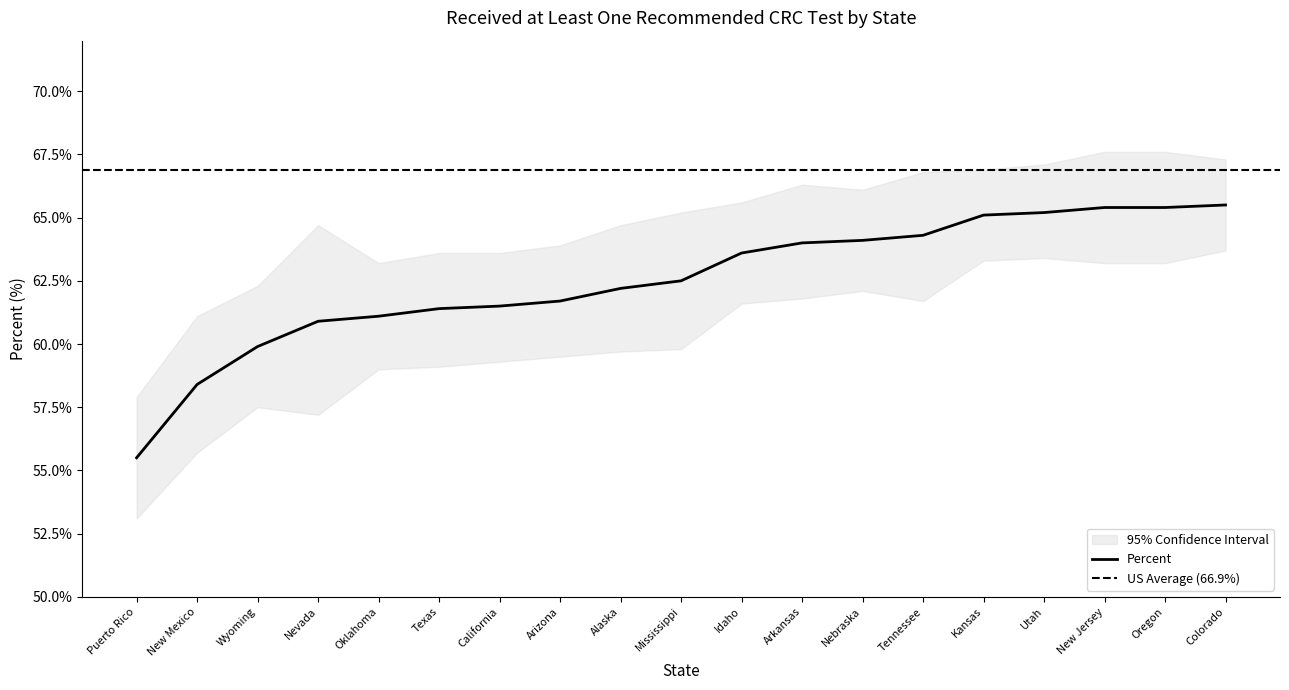

Where does the Lower 95% CI series first go above 59?

Texas